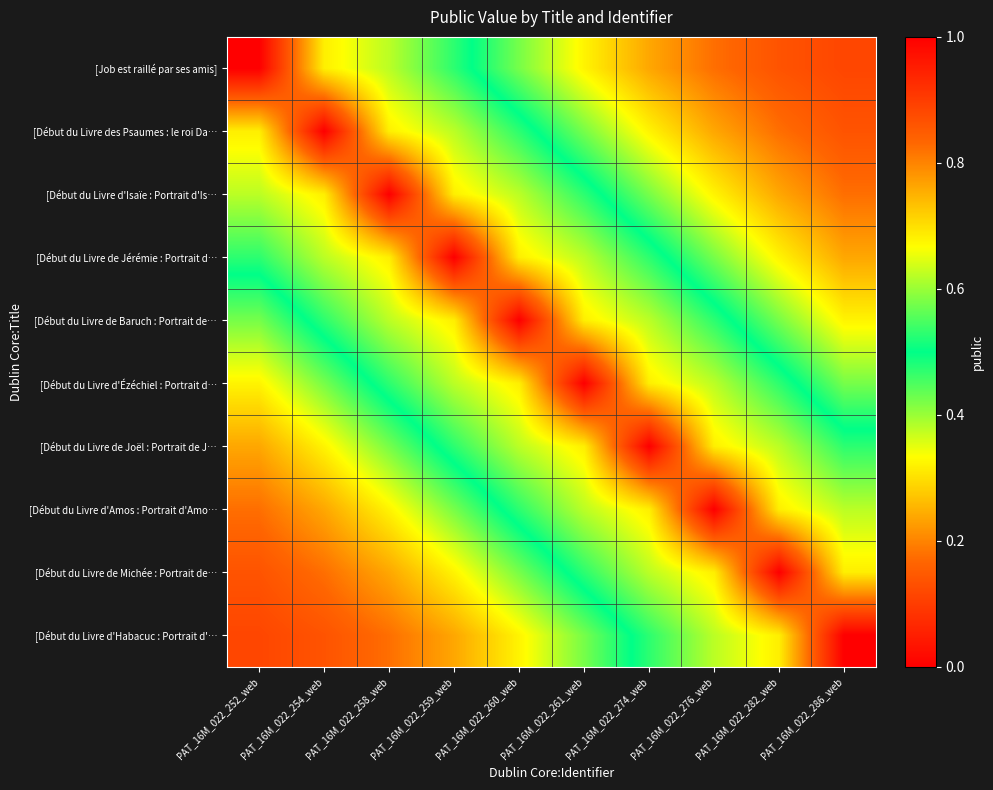

What is the total value across all series at PAT_16M_022_260_web?

5.8